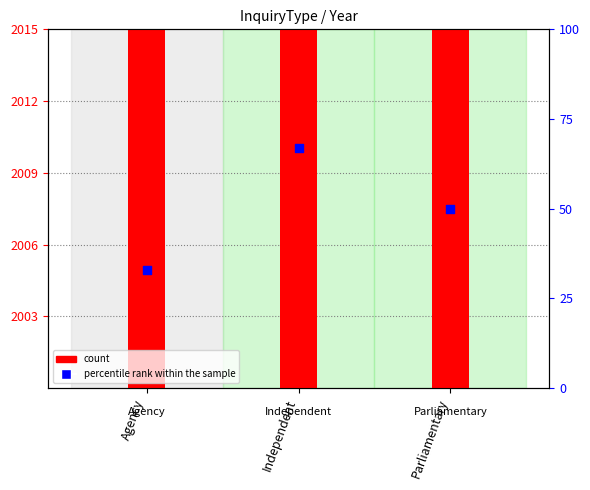

Which series has the largest total across all categories?

count